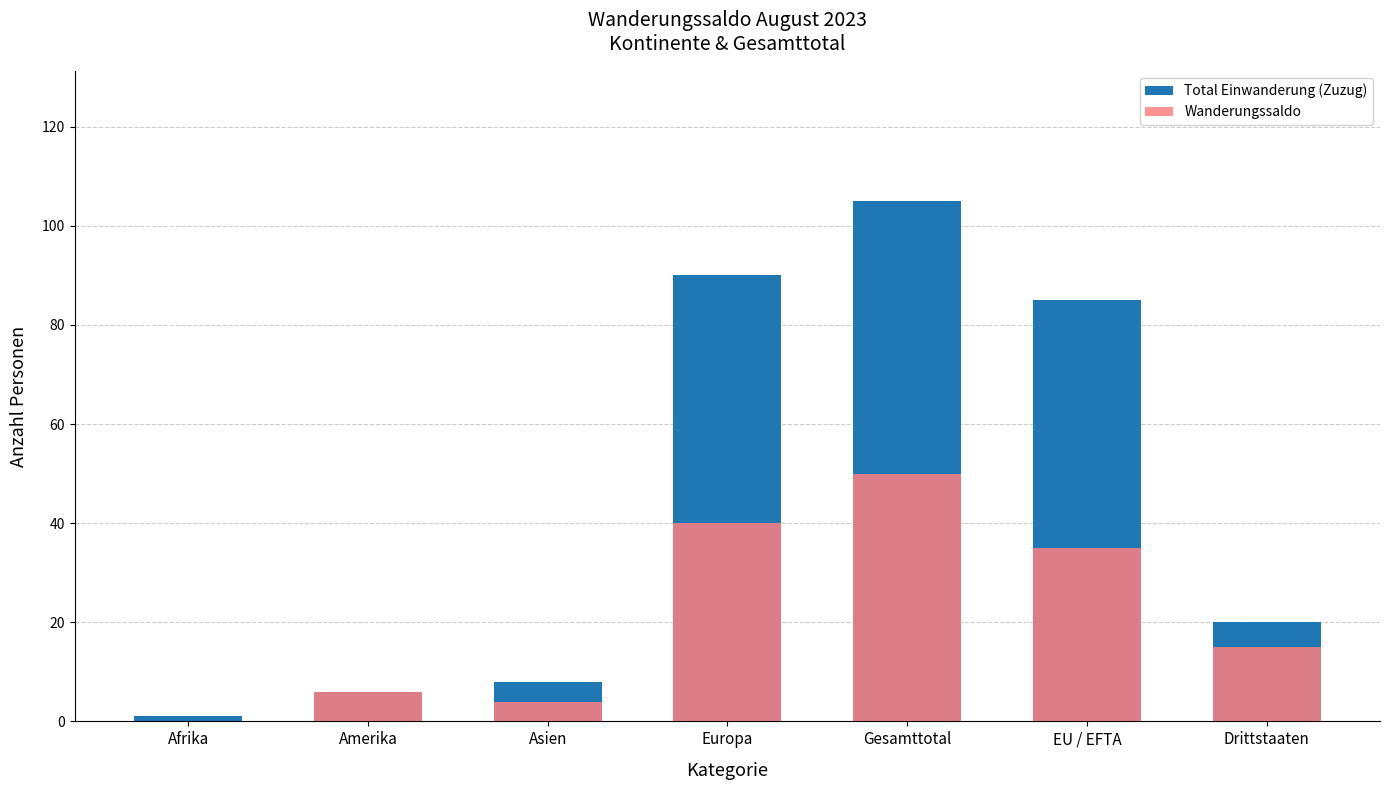

What is the difference between the highest and lowest values at Asien?

4